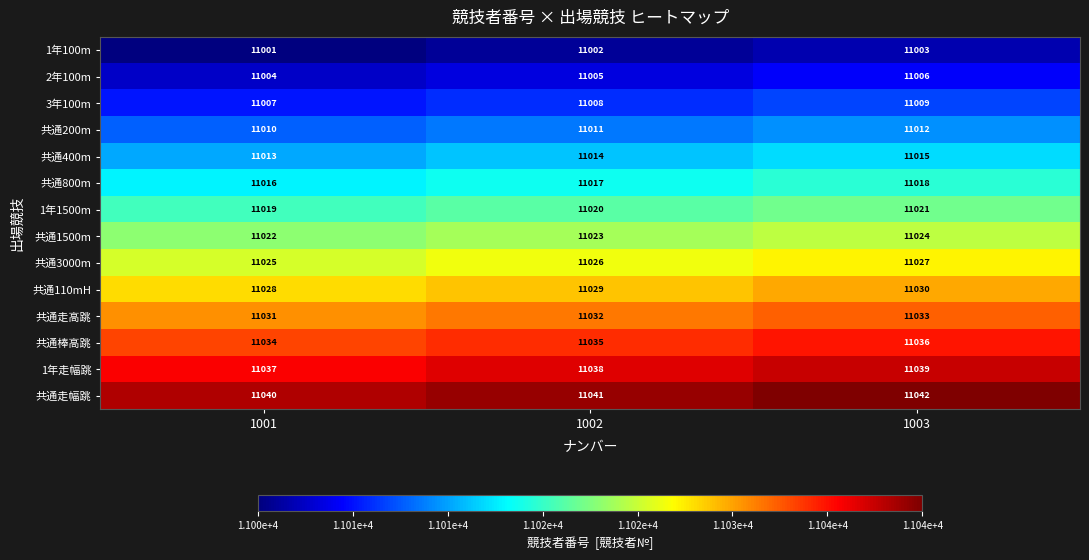

Is it true that 1年100m equals 4398 at 1001?

False